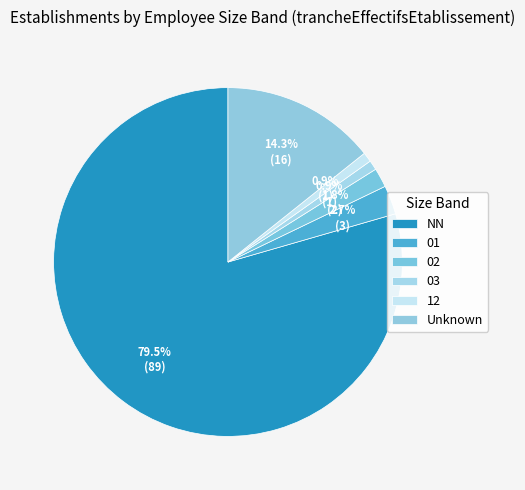

Count the number of slices in the pie.

6